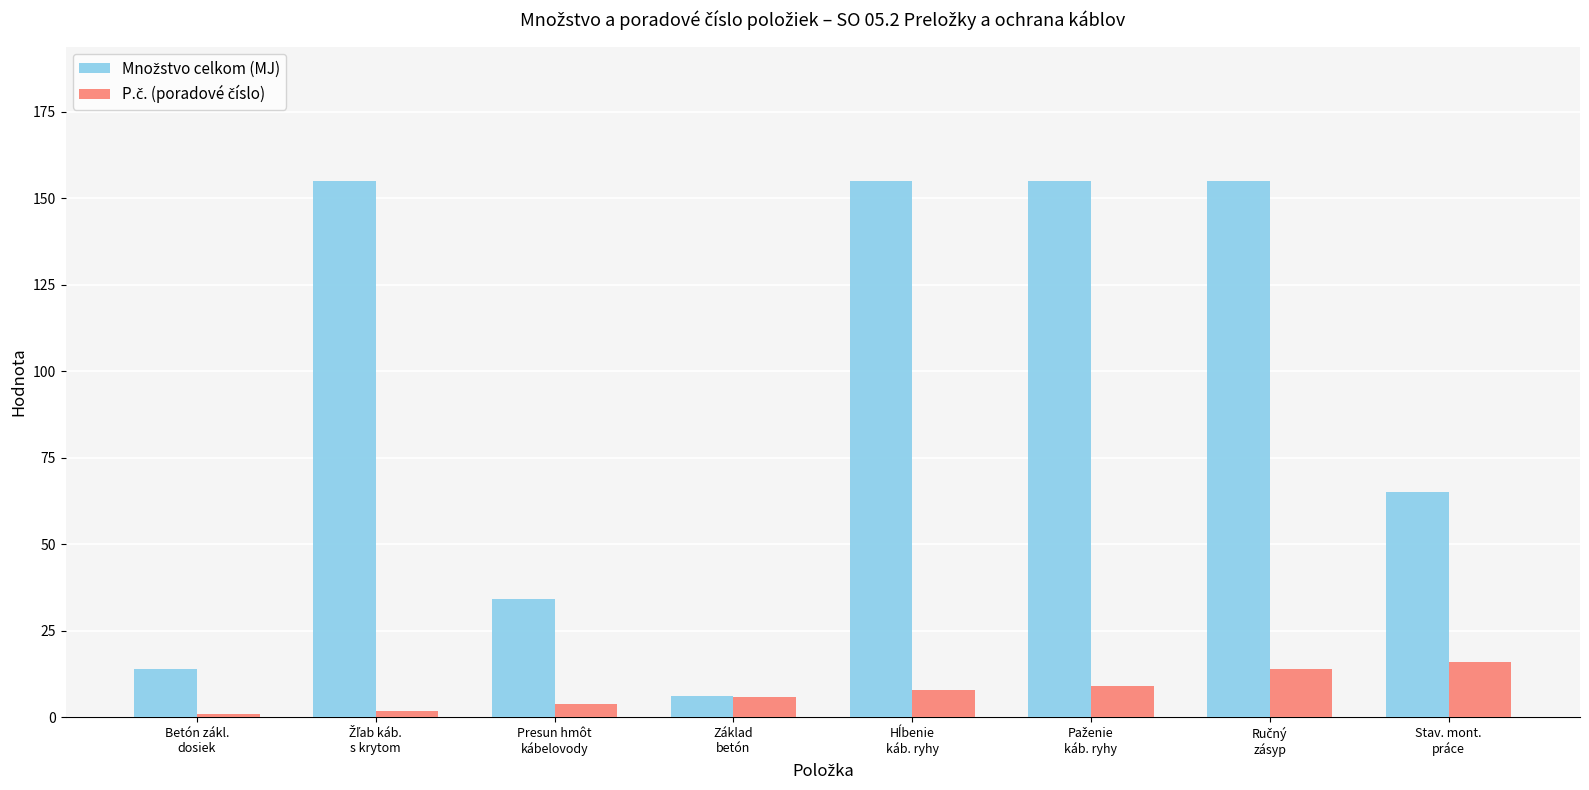

How many bars are there in each group?

2